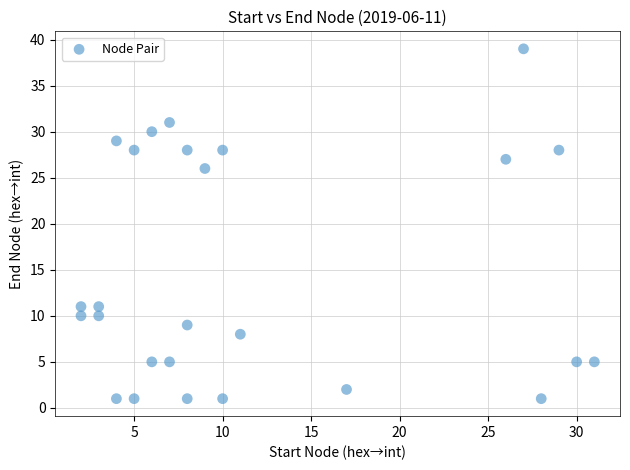

What is the range of Y values (max minus min)?

38